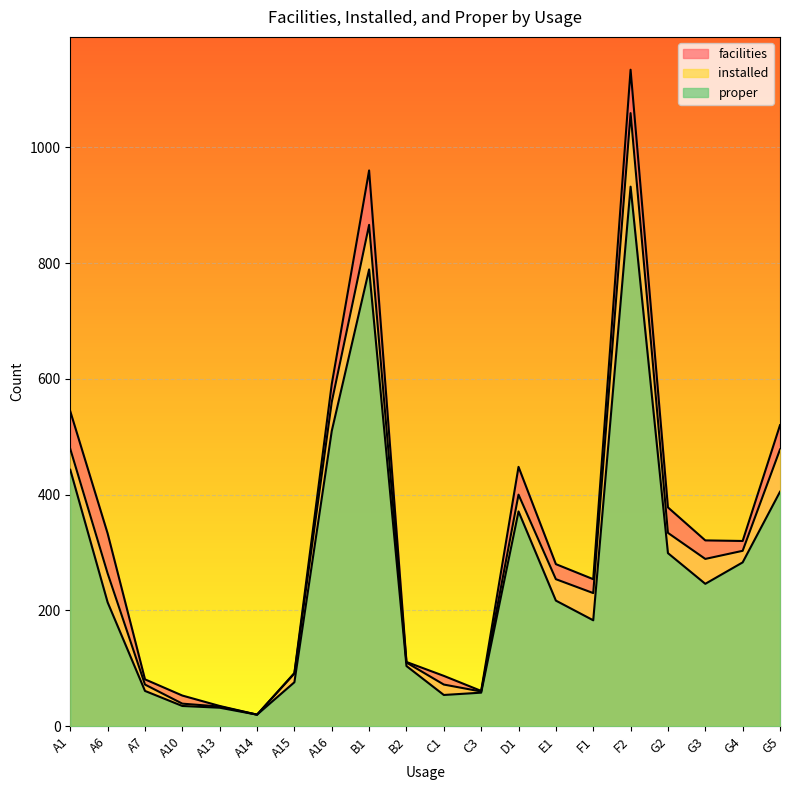

List the series in order of their overall mean, highest first.

facilities, installed, proper